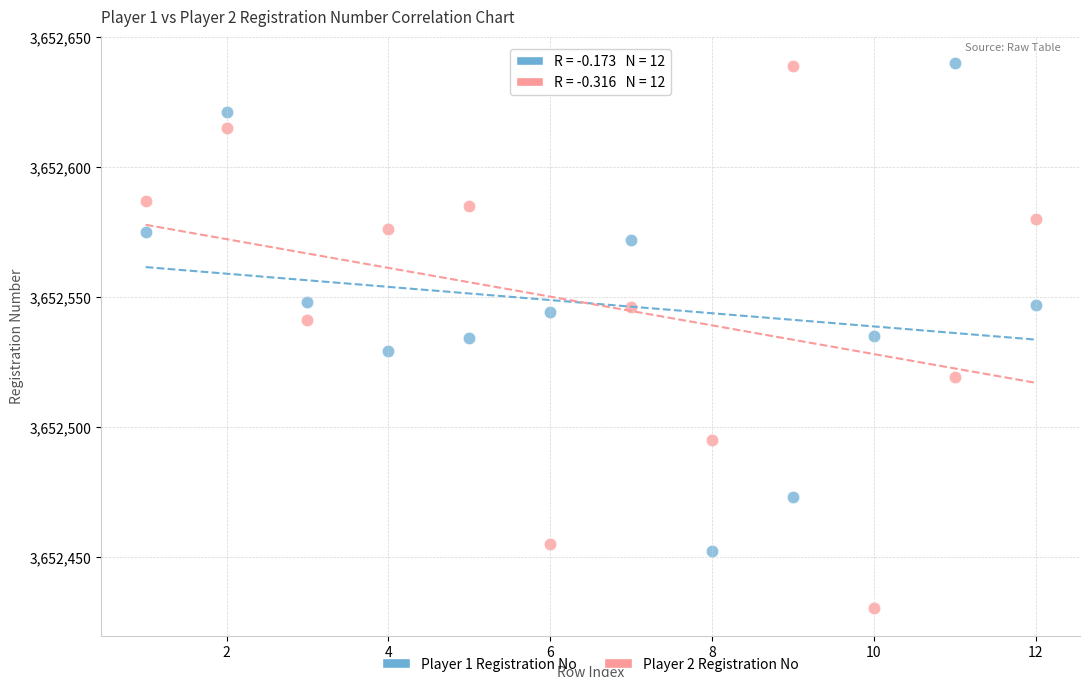

Which series has the largest Y range (max minus min)?

Player 2 Registration No